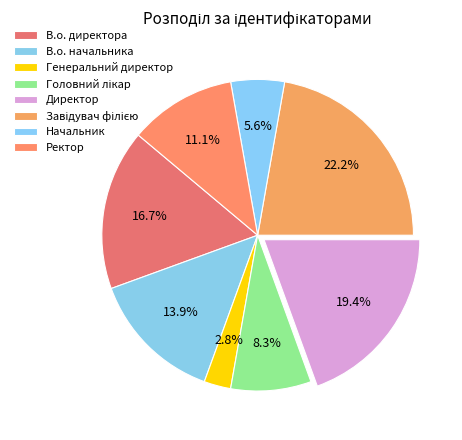

What percentage do В.о. начальника and Головний лікар together represent?

22.2%